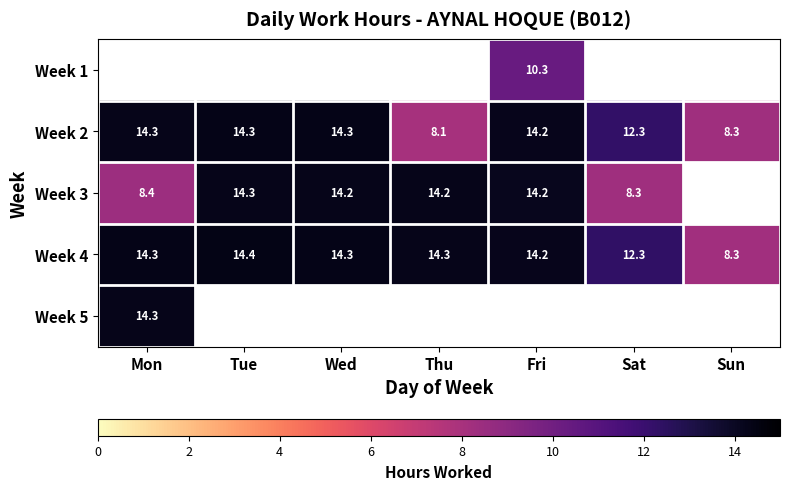

Which category has the lowest value in the Week 2 series?

Thu